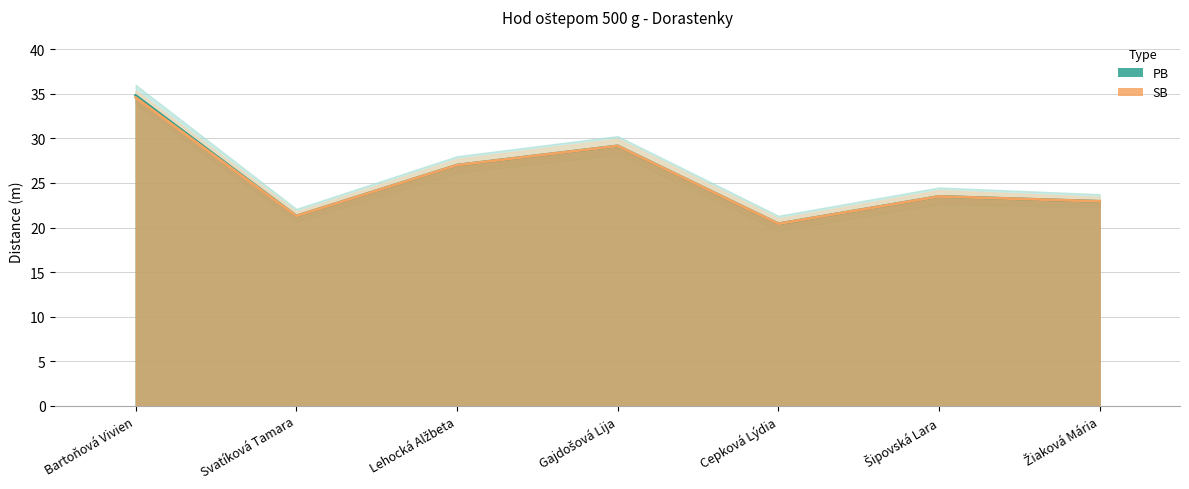

At which label does PB first exceed 23?

Bartoňová Vivien